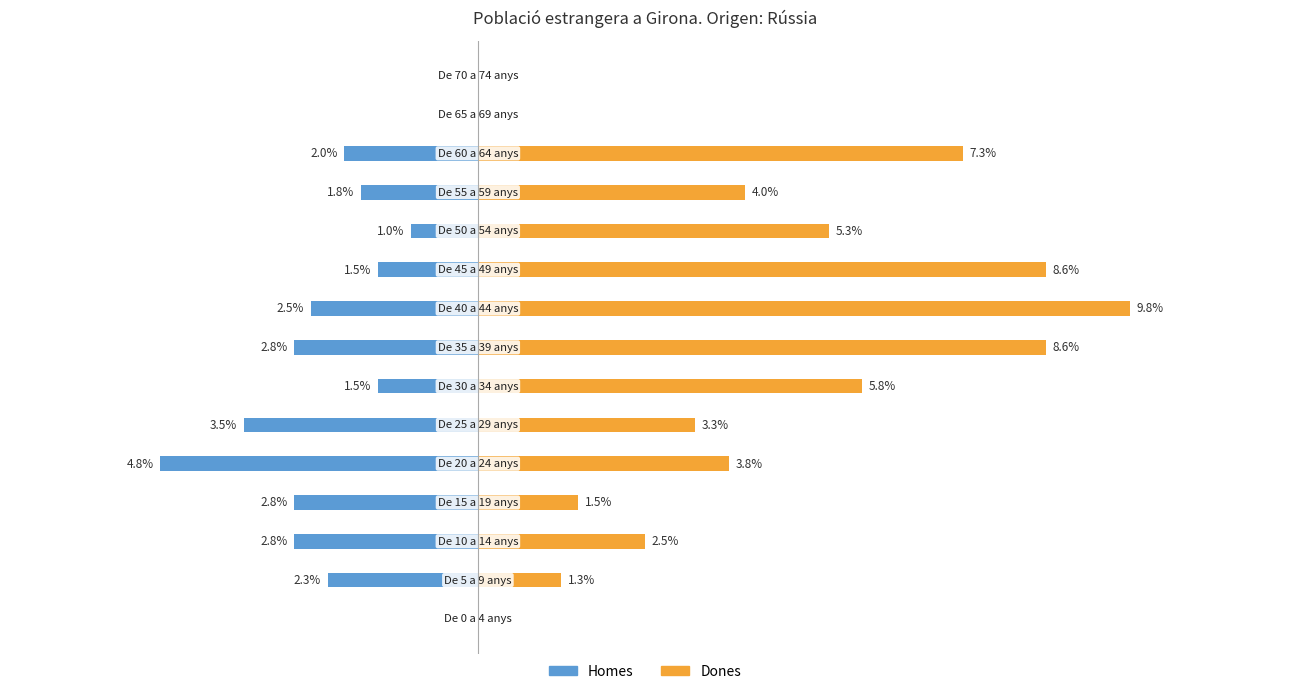

Count the number of categories in the chart.

15